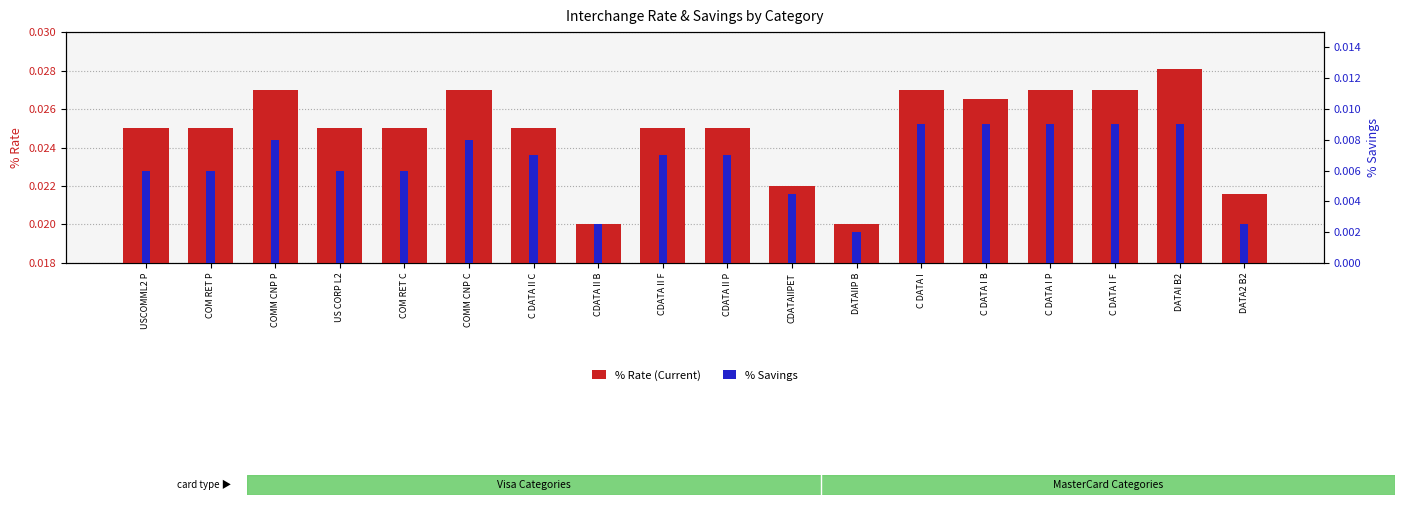

How many % Rate (Current) values are between 0 and 1?

18